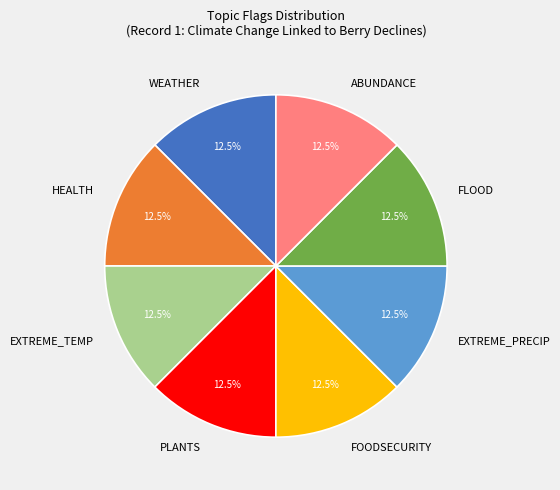

Count the number of slices in the pie.

8